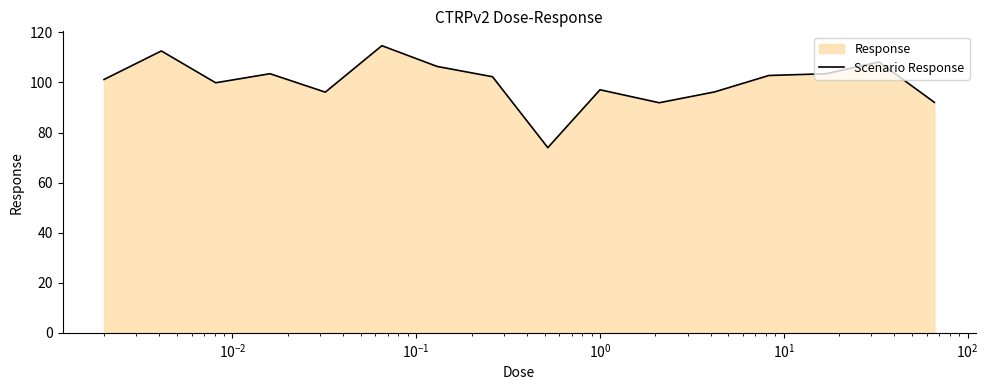

What is the smallest value displayed?

74.0